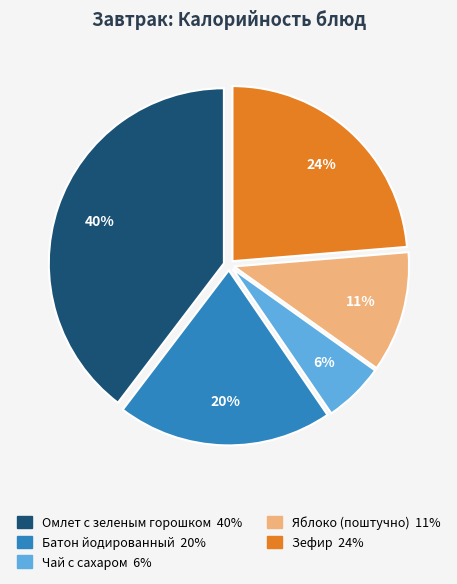

Do Батон йодированный and Чай с сахаром together represent more than half of the pie?

No